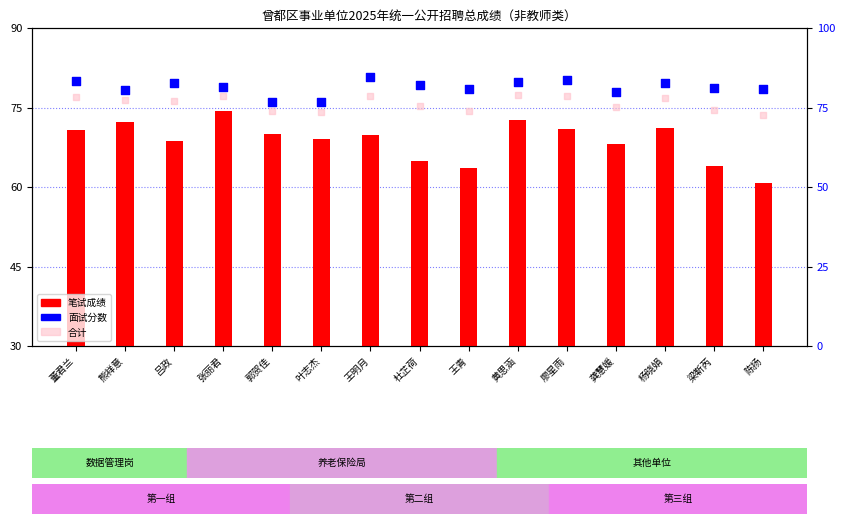

Which series contains the highest Y value?

面试分数